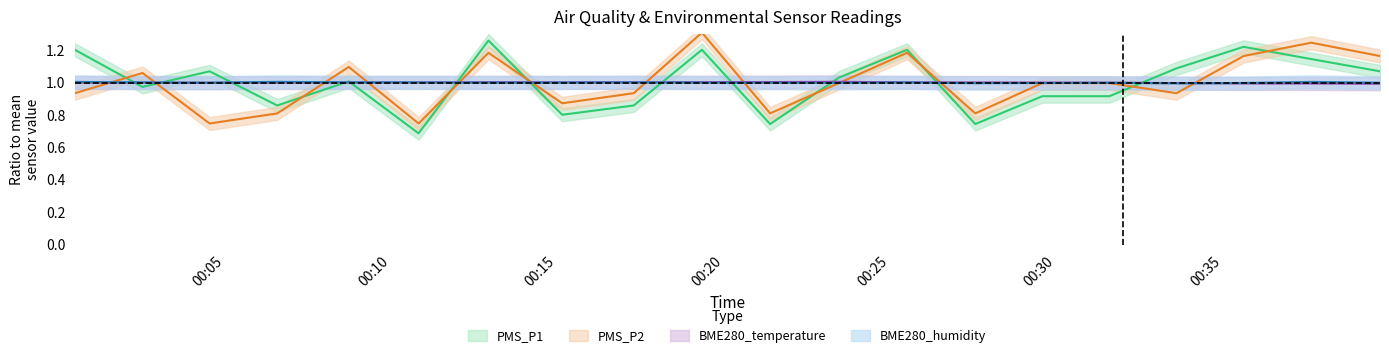

What value does the BME280_temperature series have at 2022/03/12 00:08:44?

1.0